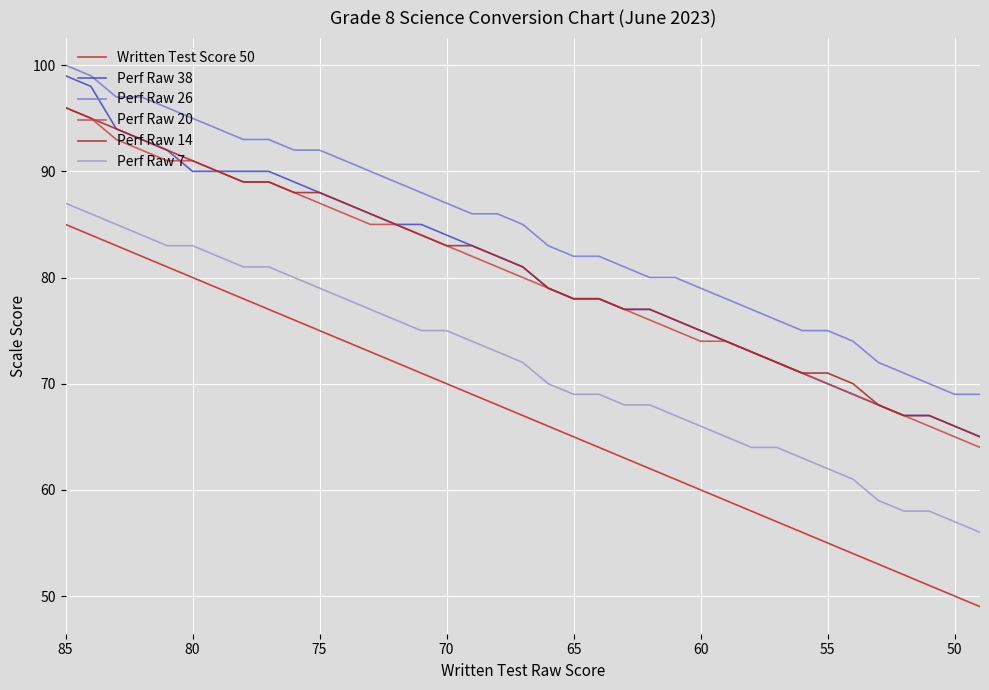

Rank the series by their maximum value, from highest to lowest.

Perf Raw 26, Perf Raw 38, Perf Raw 20, Perf Raw 14, Perf Raw 7, Written Test Score 50